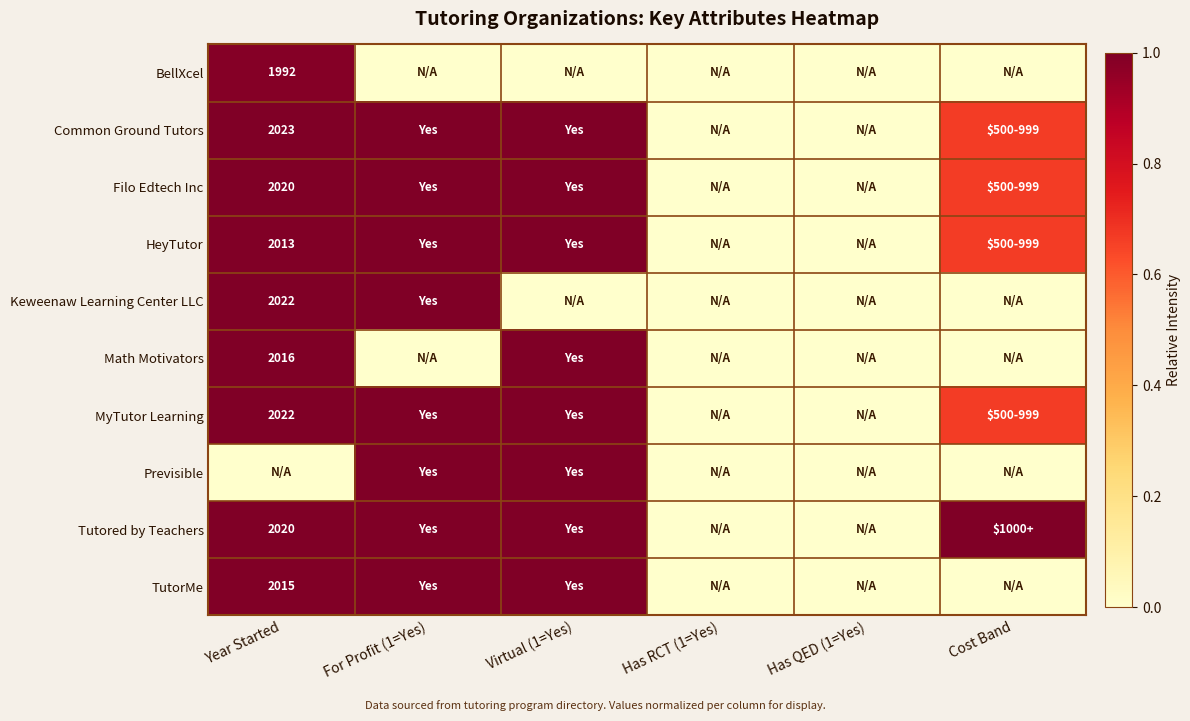

What is the difference between the Common Ground Tutors values at Virtual (1=Yes) and Has QED (1=Yes)?

1.0